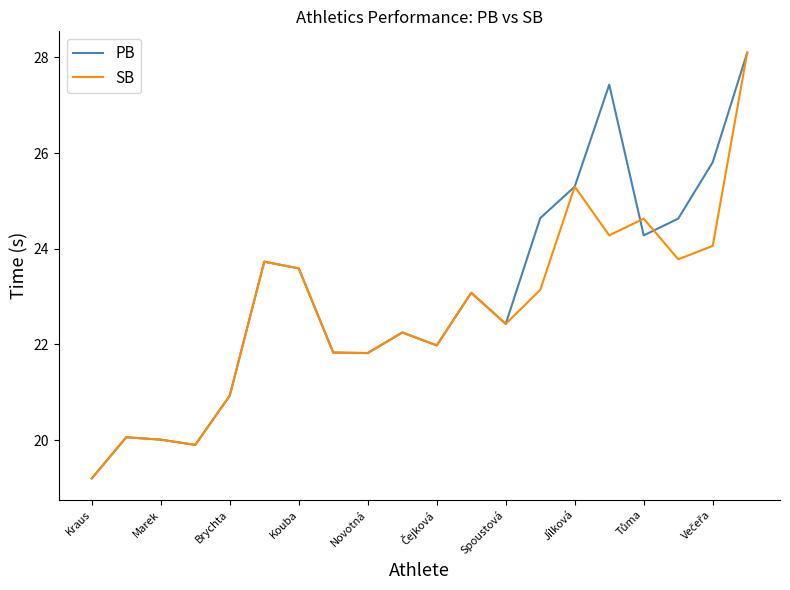

How many categories are shown in the chart?

20